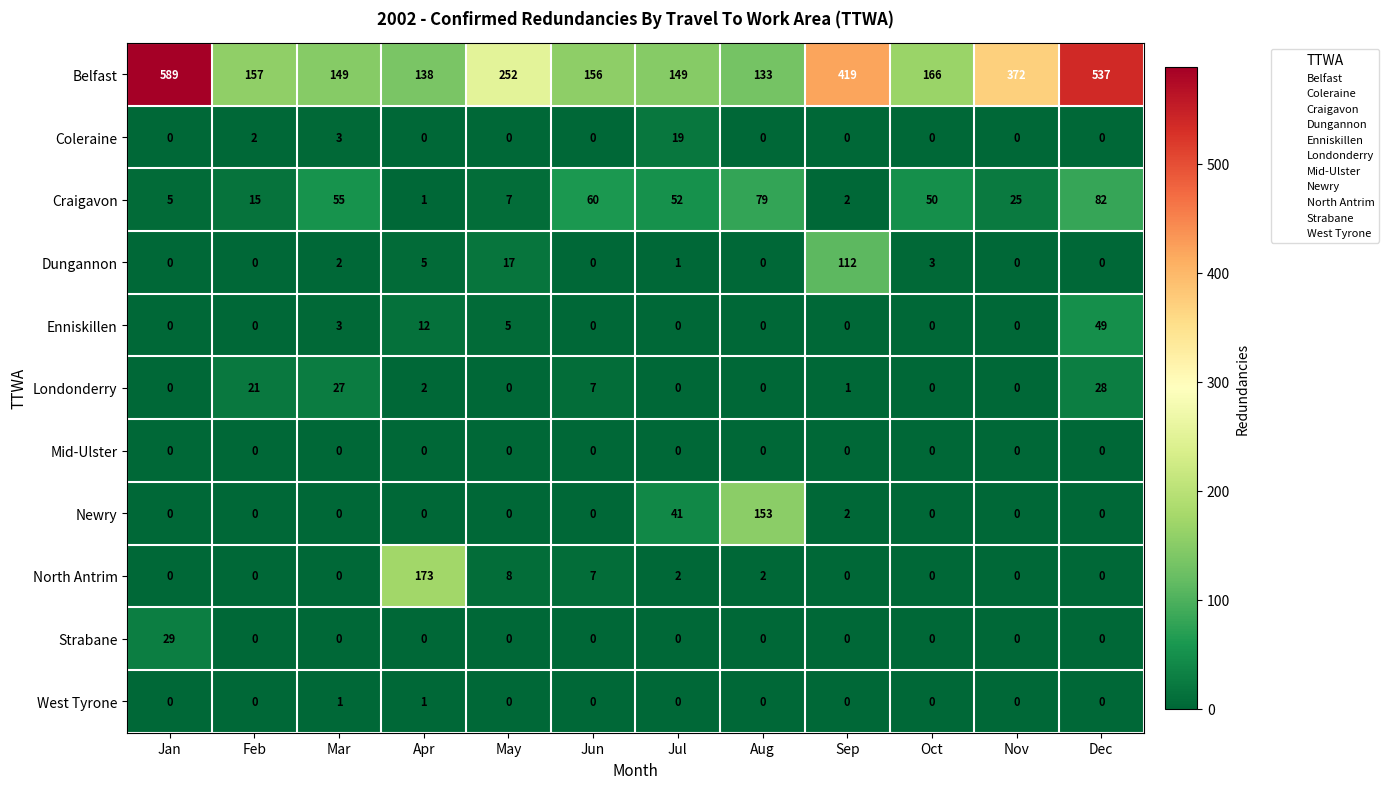

Between May and Sep, which series saw the biggest shift?

Belfast